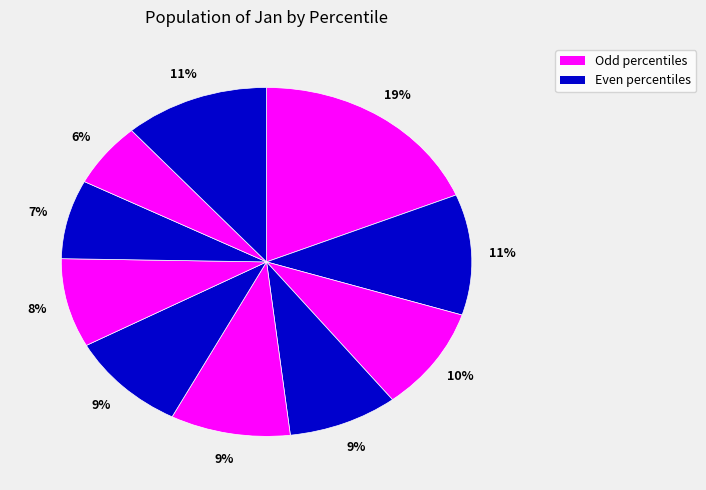

Count the number of slices in the pie.

10